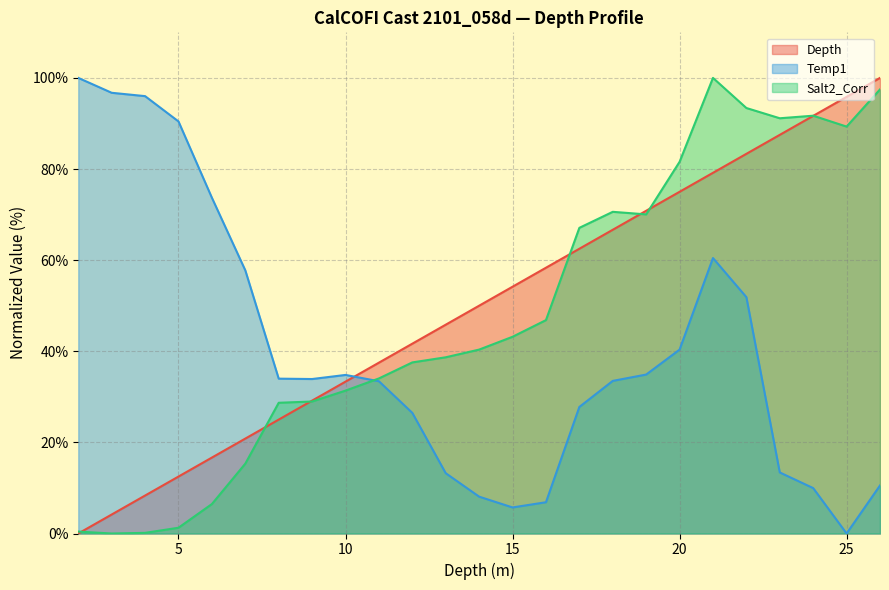

The value of Depth at 22 is 83.3. True or false?

True